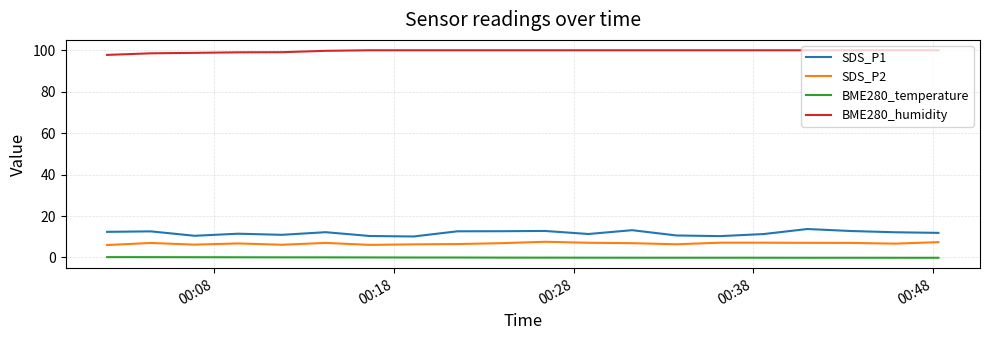

What is the minimum value for SDS_P1?

10.1